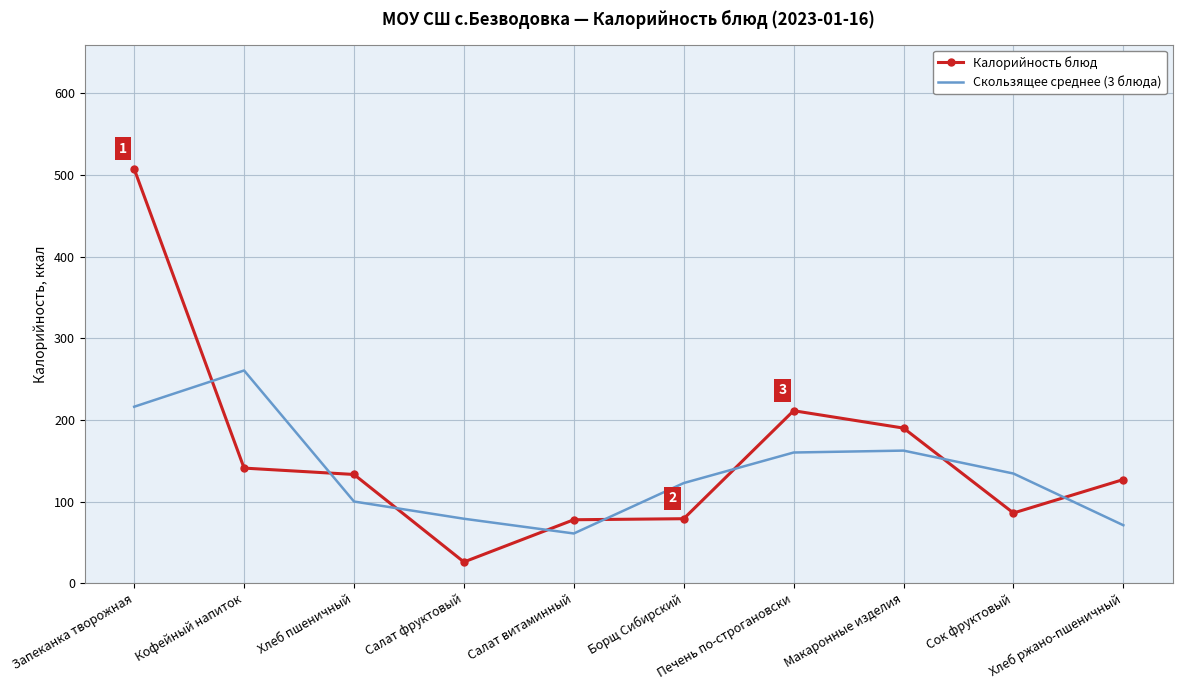

At which category does Калорийность блюд reach its first local valley?

Салат фруктовый